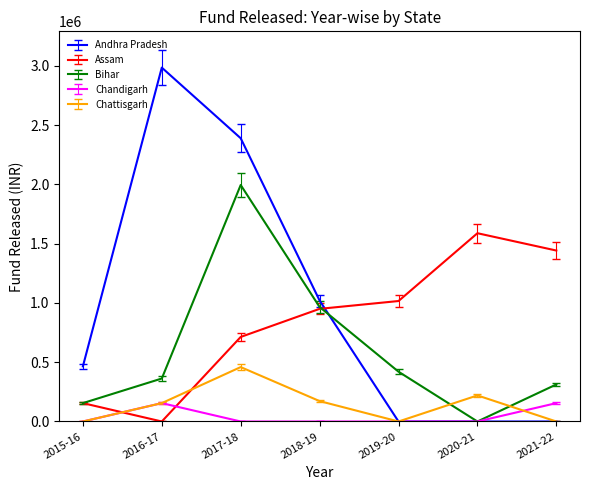

Is the value of Chattisgarh at 2019-20 greater than the value of Assam at 2021-22?

No